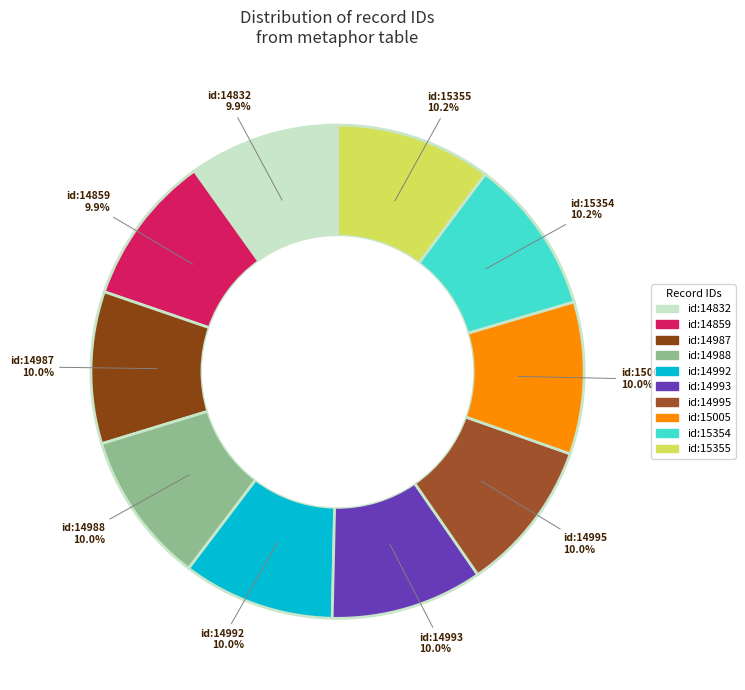

Which slice is the smallest?

id:14832 (Rooms)